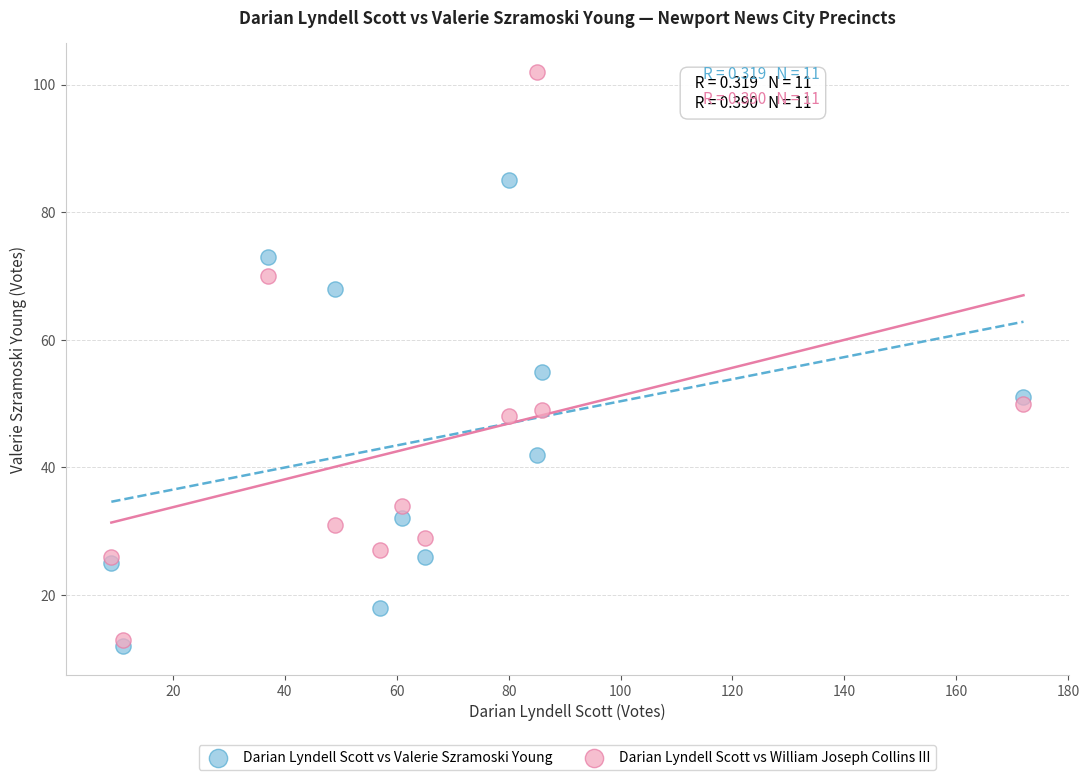

Across all data points, what is the range of X values (max minus min)?

163